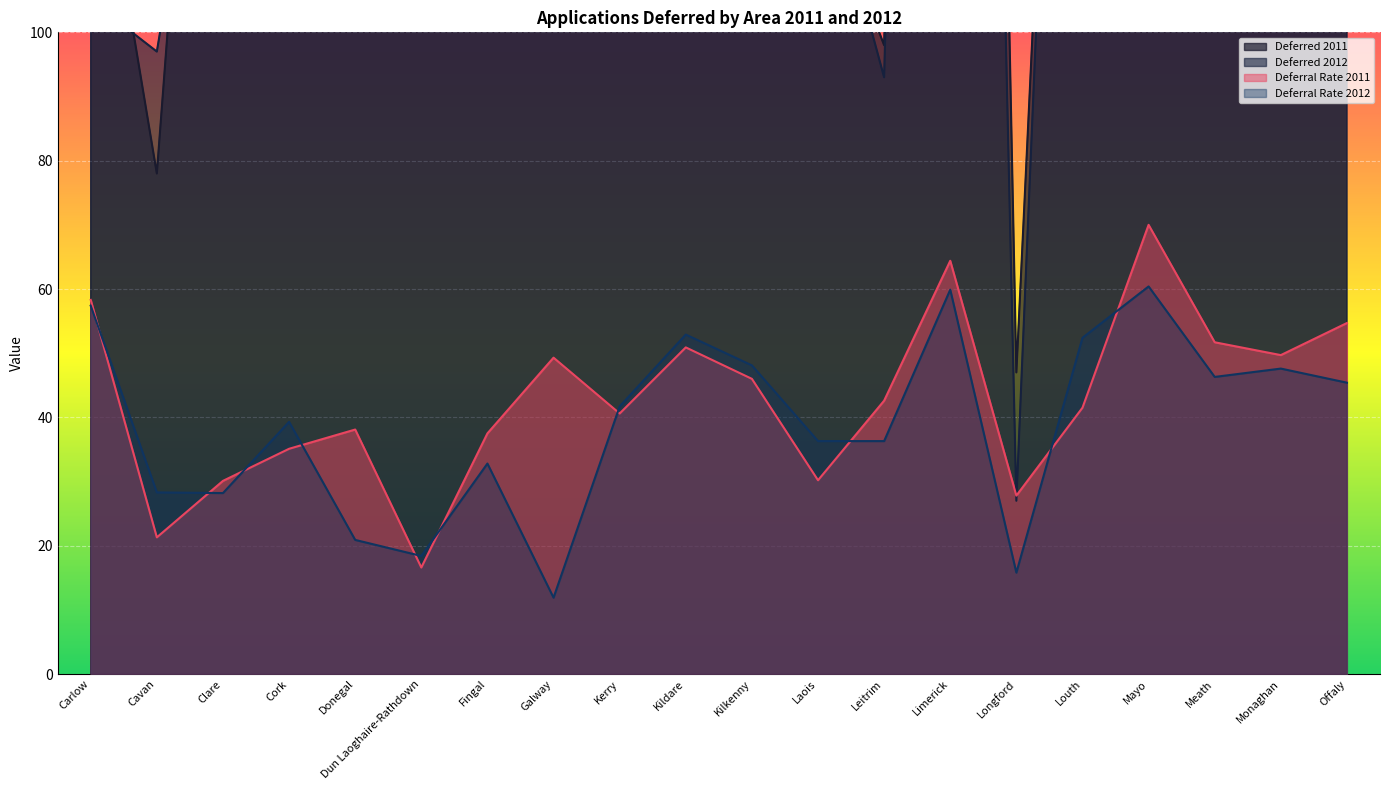

List the series in order of their peak value, lowest first.

Deferral Rate 2012, Deferral Rate 2011, Deferred 2011, Deferred 2012